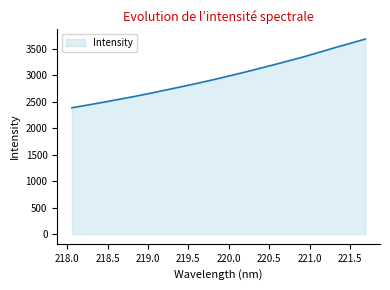

What is the difference between the maximum and minimum values?

1298.9